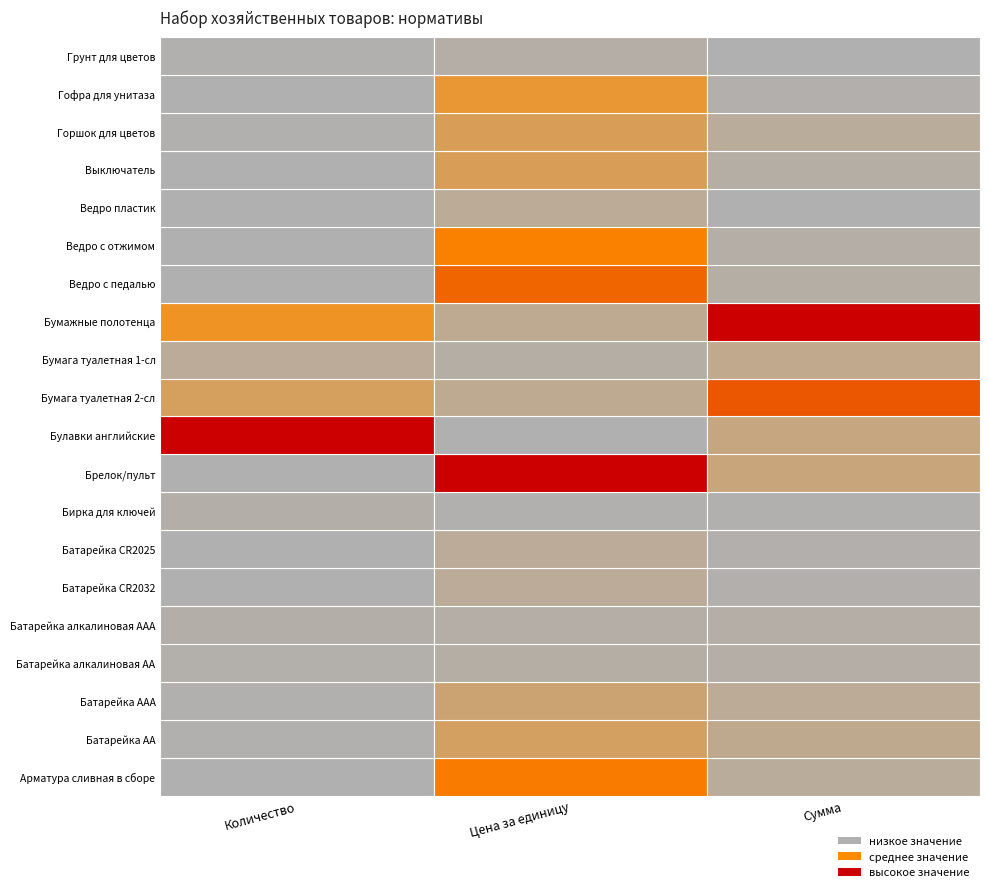

True or false: Бумага туалетная 2-сл has a value of 45252 at 2.

False